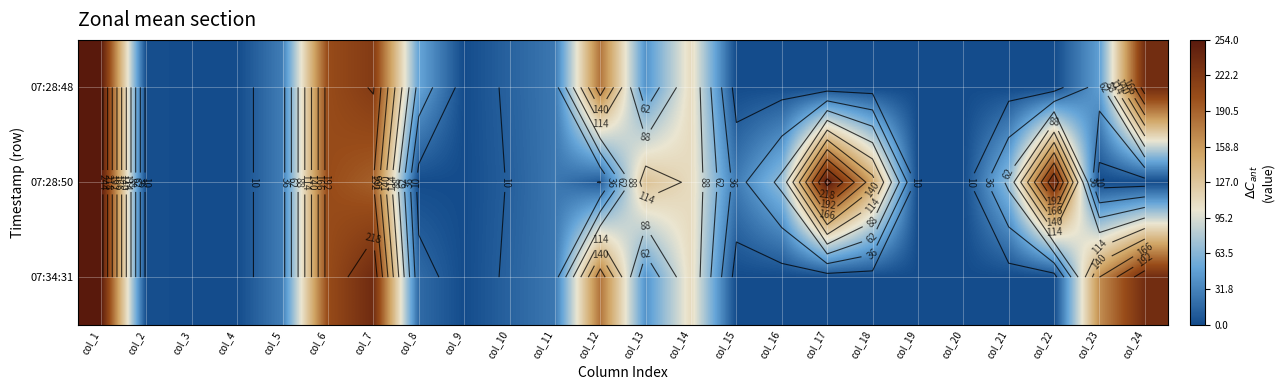

What is the difference between the maximum and minimum values in the 07:28:50 series?

254